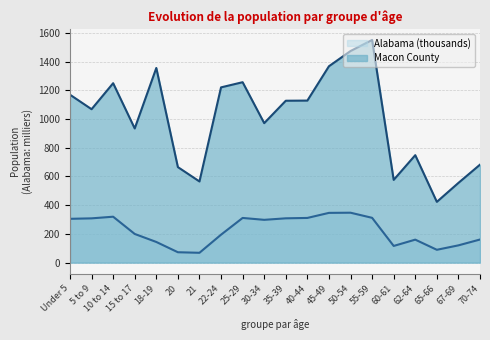

At which label does Macon County reach its peak?

55-59